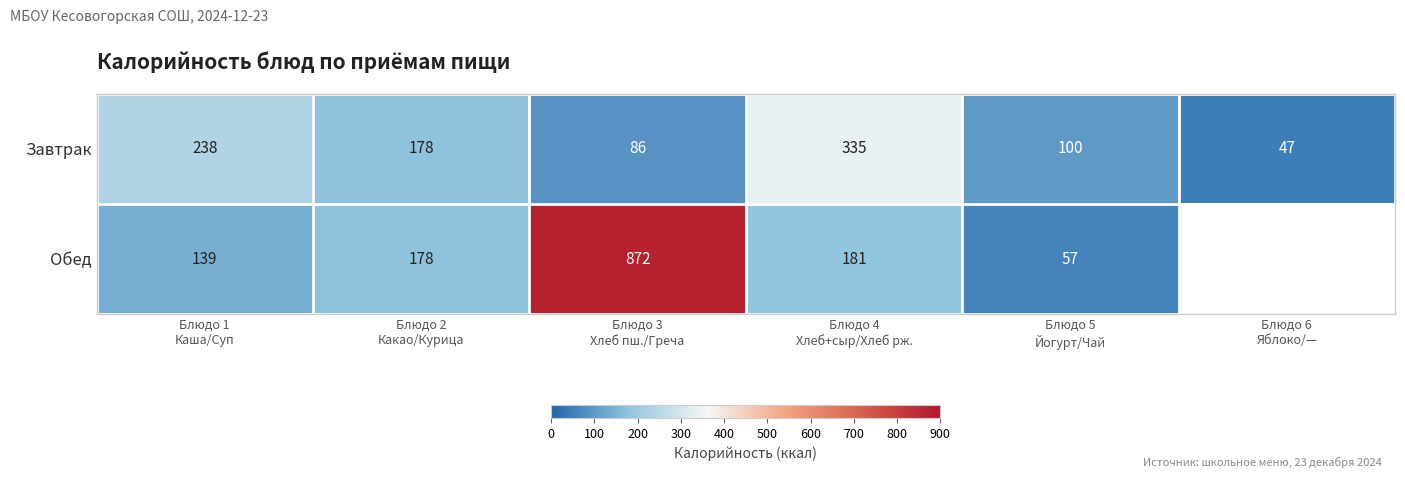

What is the greatest value displayed?

872.0